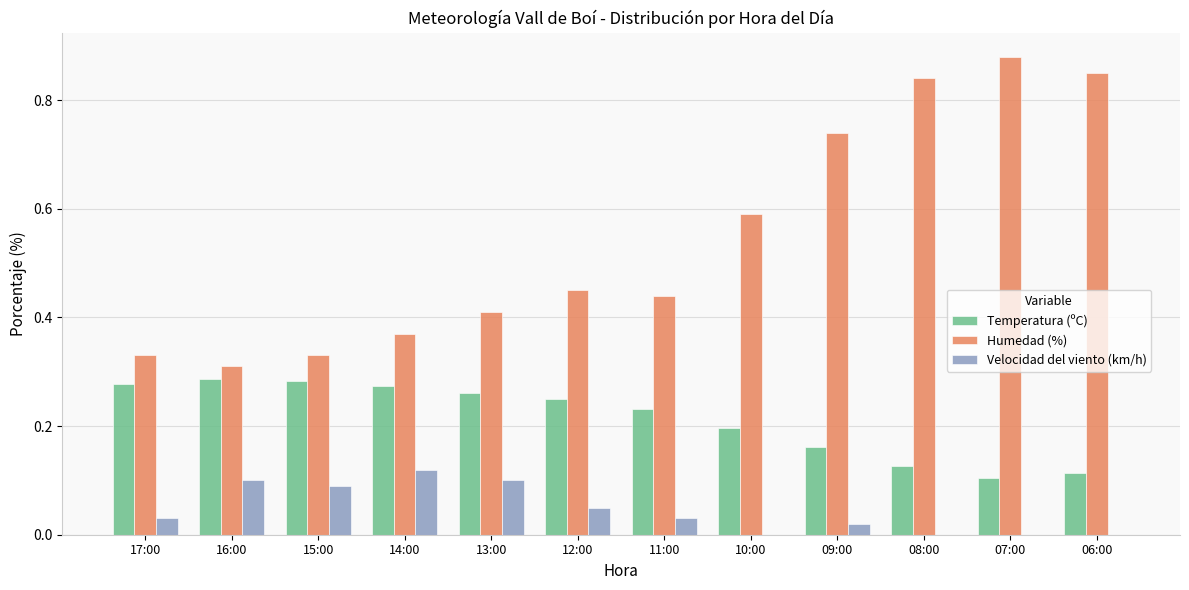

What is the total value across all series at 07:00?

1.0